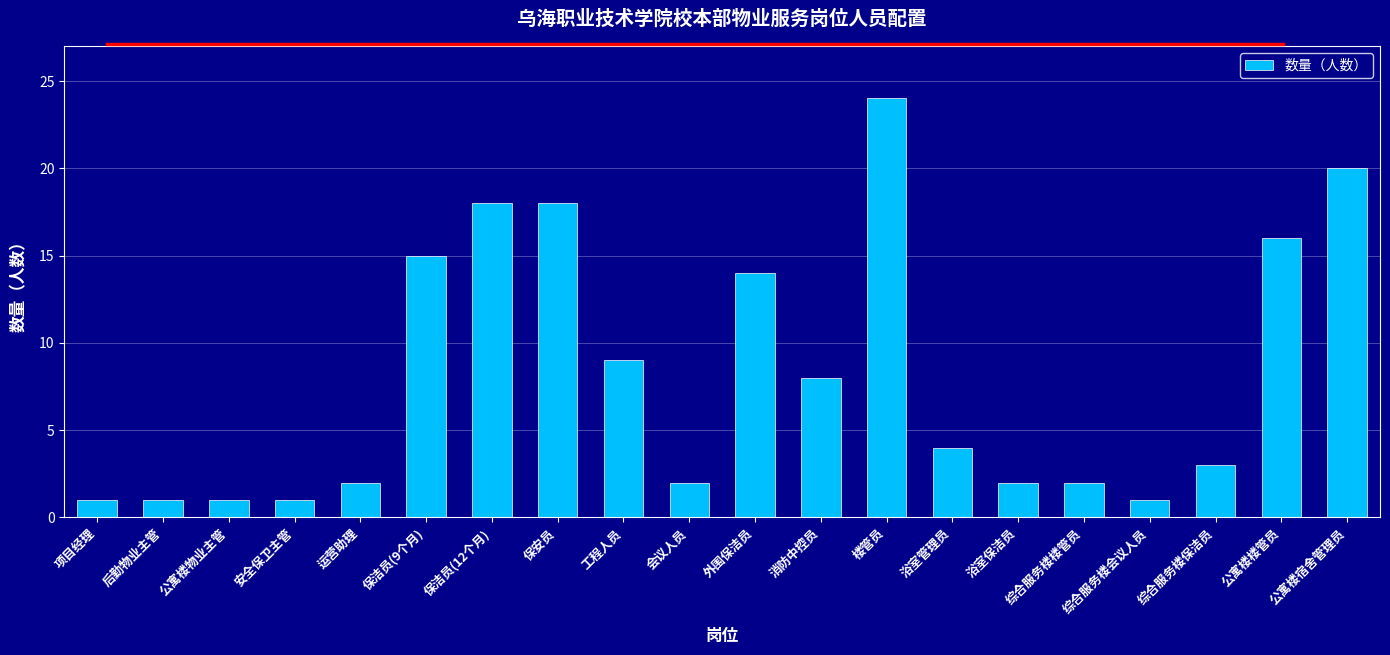

At which label is the value closest to 12?

外围保洁员